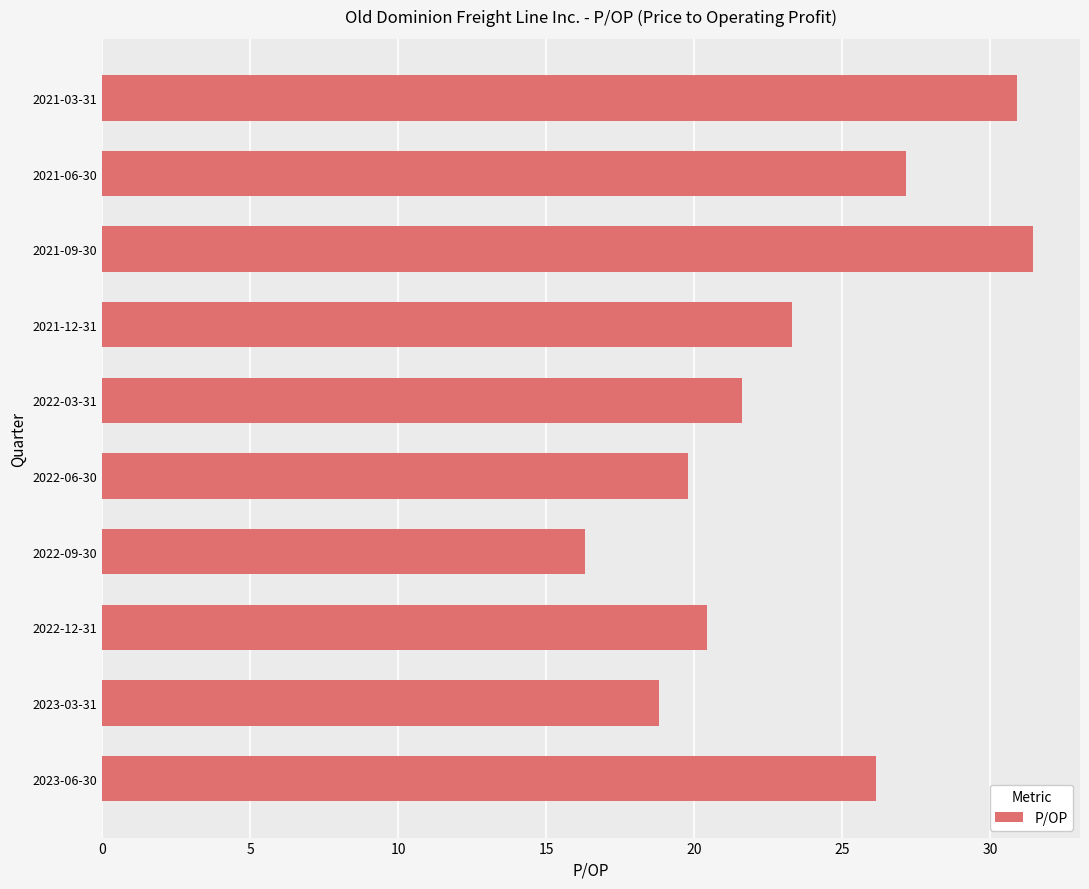

Rank the categories by value from lowest to highest.

2022-09-30, 2023-03-31, 2022-06-30, 2022-12-31, 2022-03-31, 2021-12-31, 2023-06-30, 2021-06-30, 2021-03-31, 2021-09-30